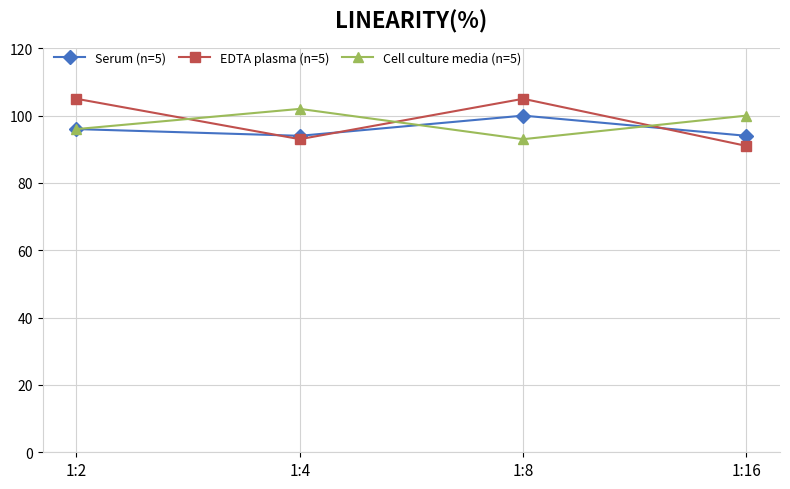

At how many categories does at least one series exceed 98?

4